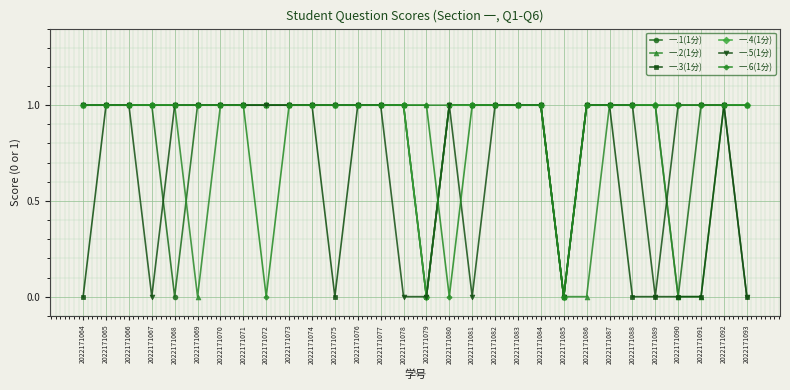

What is the sum of the 一.3(1分) values at 2022171091 and 2022171087?

1